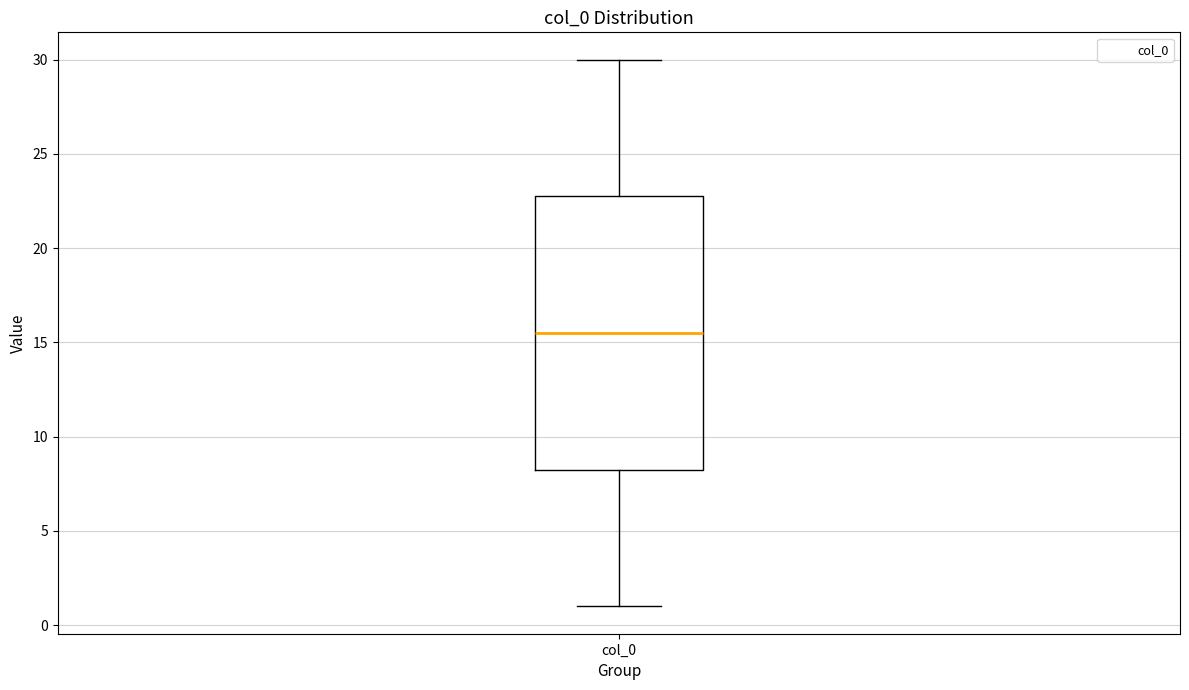

Where does the lower whisker of the box for col_0 end on the y-axis? The values are not printed on the chart, so give them approximately, as read against the axis.

1.0